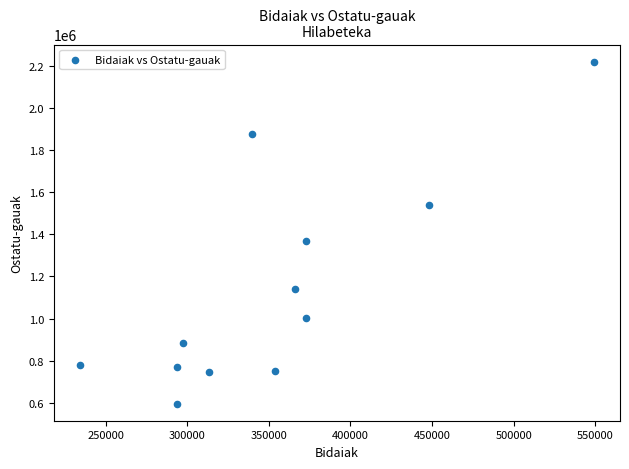

What is the range of Y values (max minus min)?

1626134.4